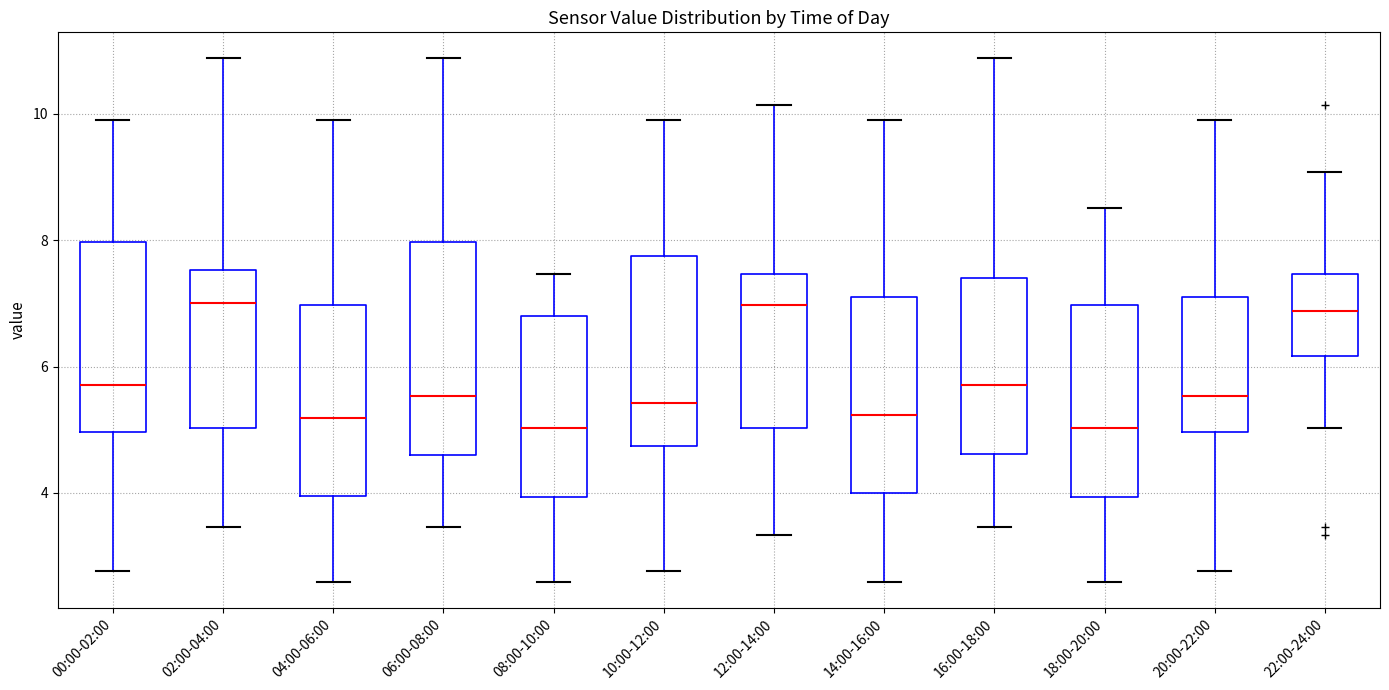

Where does the median line of the box for 00:00-02:00 sit on the y-axis? The values are not printed on the chart, so give them approximately, as read against the axis.

5.8